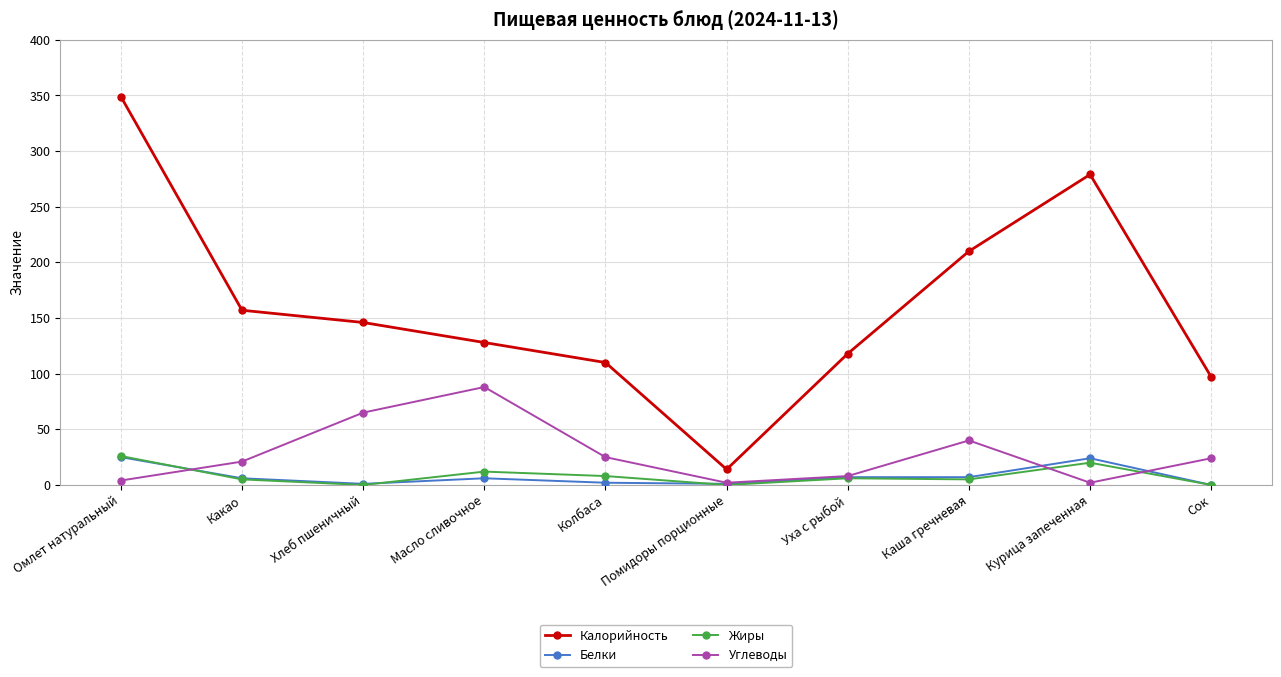

What is the lowest value of the Калорийность series?

14